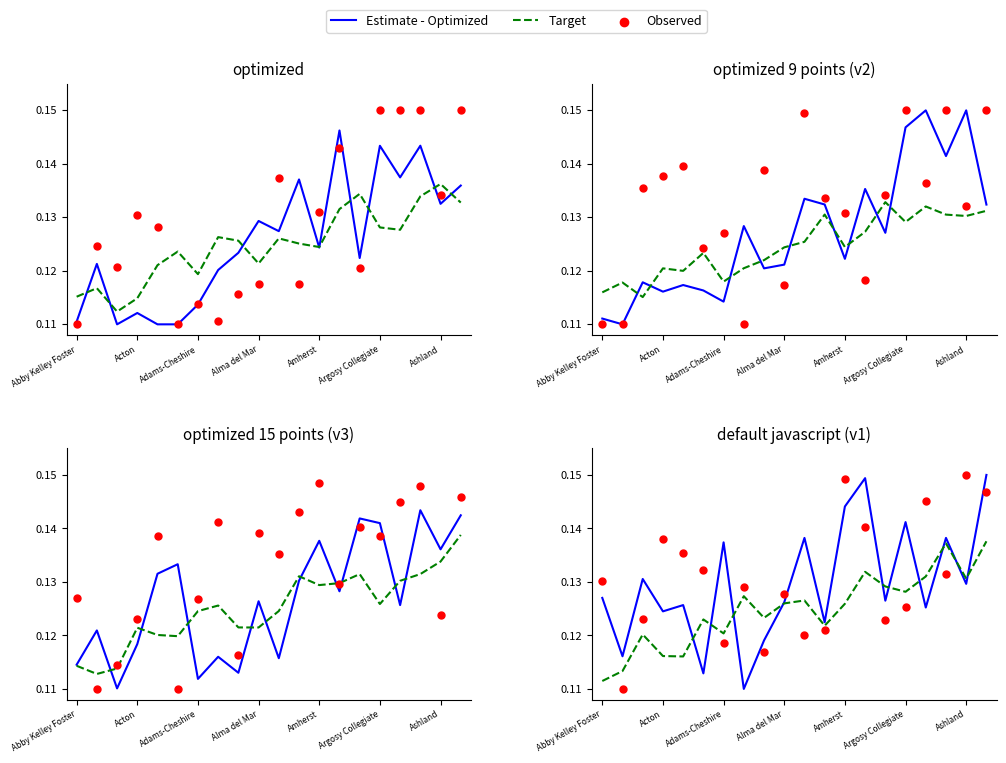

Which series has the widest spread of Y values?

Estimate - Optimized